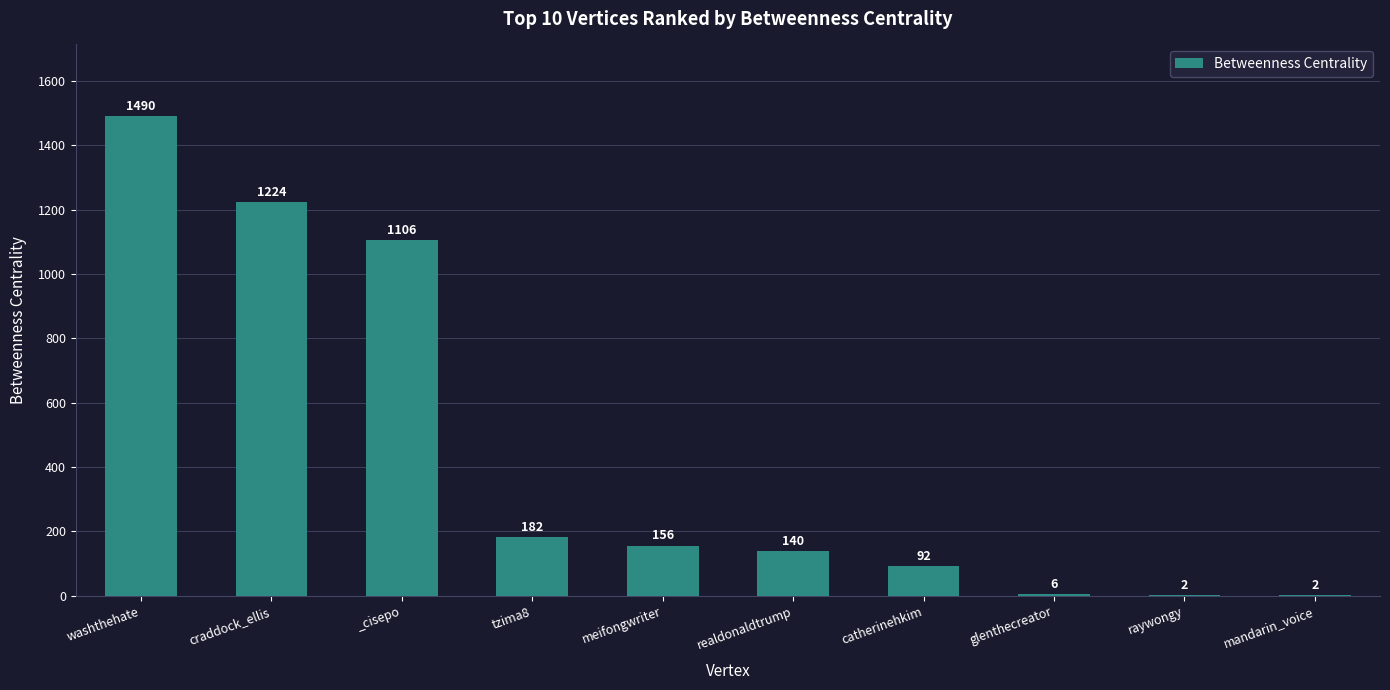

Reading left to right, transcribe all the data shown in this chart.

washthehate=1490	craddock_ellis=1224	_cisepo=1106	tzima8=182	meifongwriter=156	realdonaldtrump=140	catherinehkim=92	glenthecreator=6	raywongy=2	mandarin_voice=2